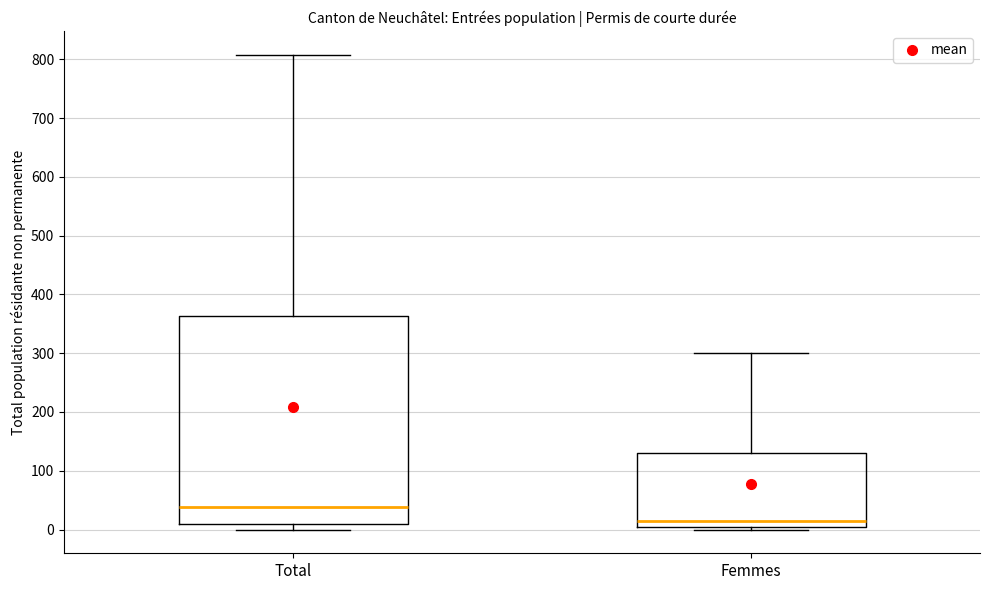

Which box has the lowest median line?

Femmes